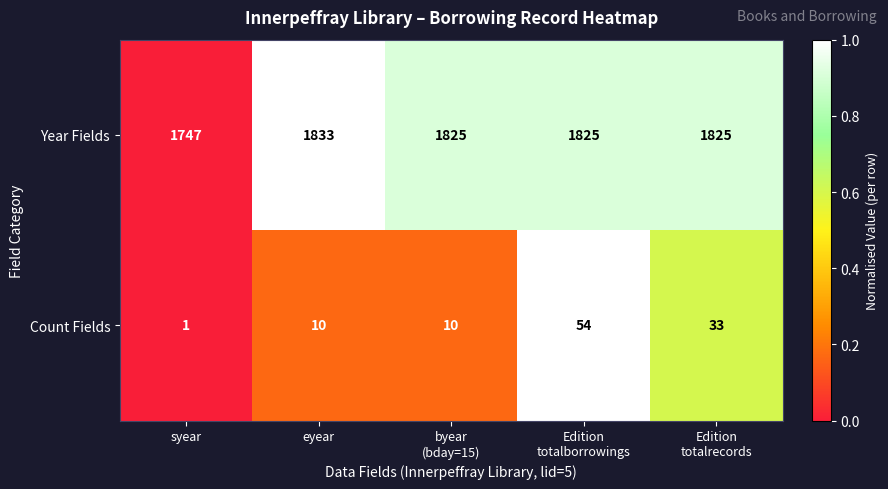

What is the sum of all Count Fields values?

108